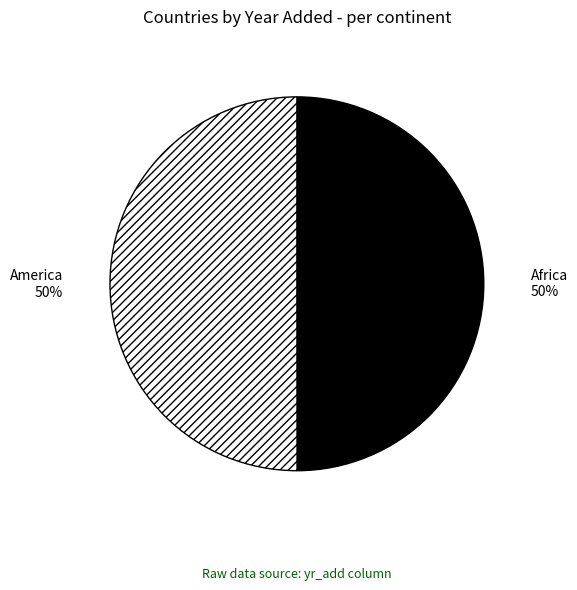

Is it true that Africa is 35% of the pie?

False